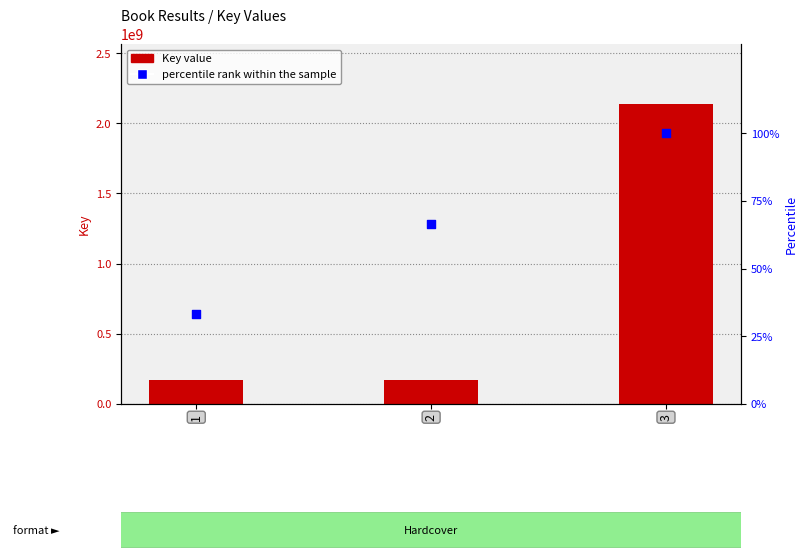

Which series reaches the maximum Y coordinate?

Key value